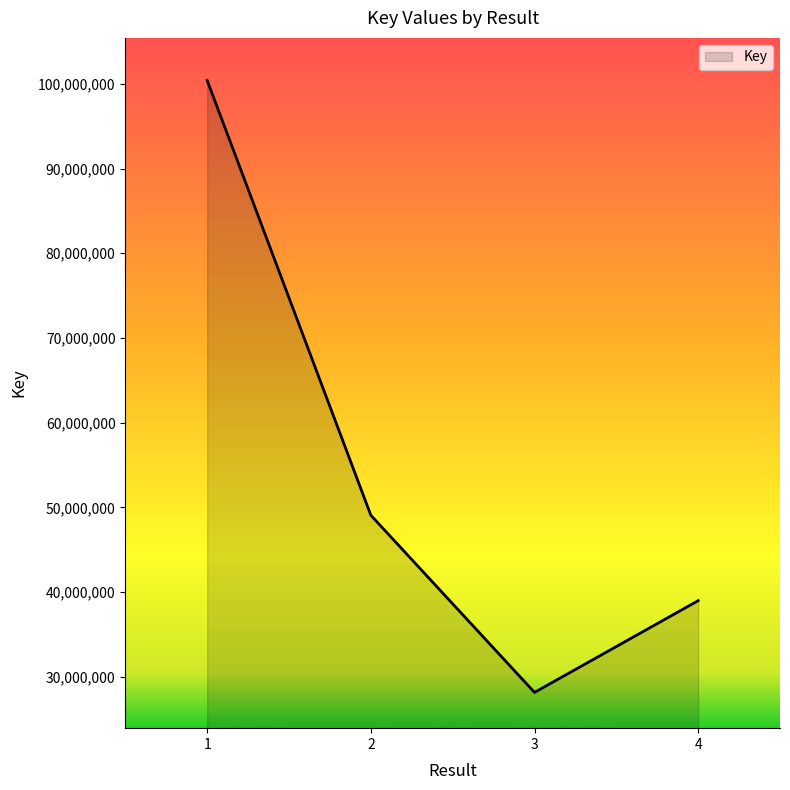

What is the change in value from 3 to 4?

+10830768